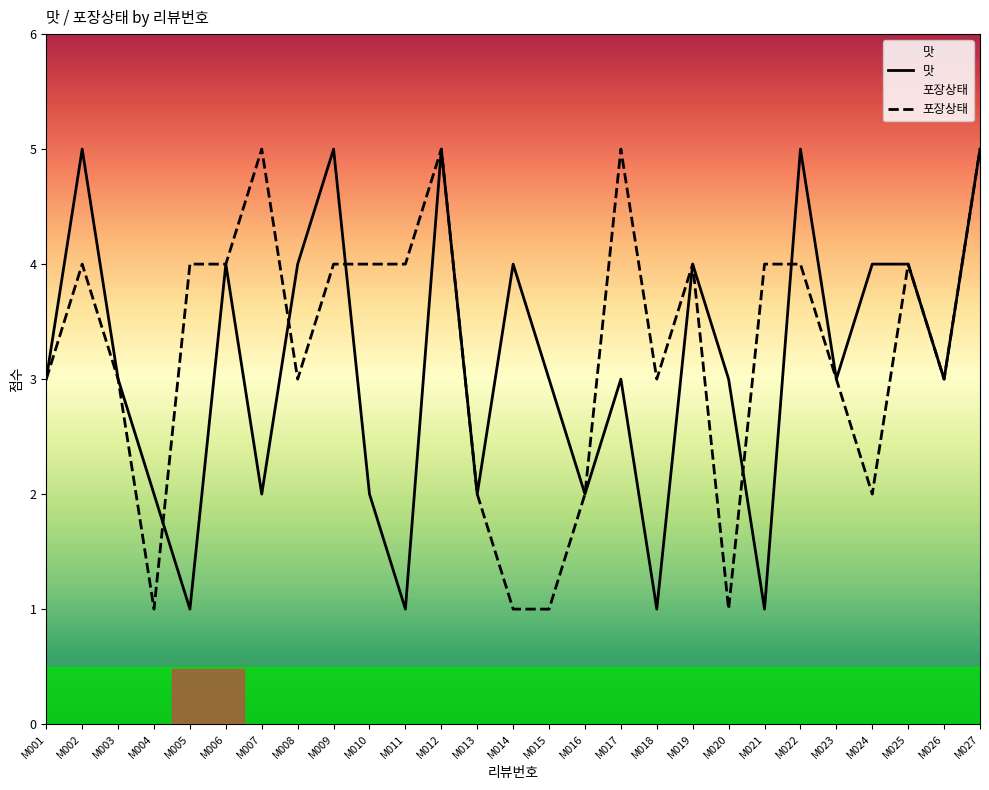

True or false: 포장상태 has a value of 6 at M002.

False